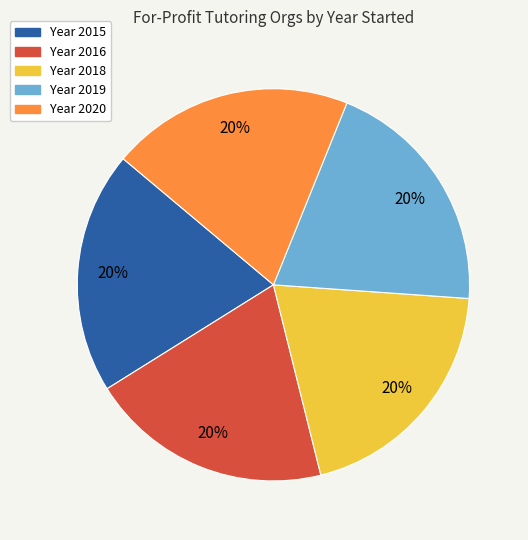

Is there any slice that represents more than half of the pie?

No